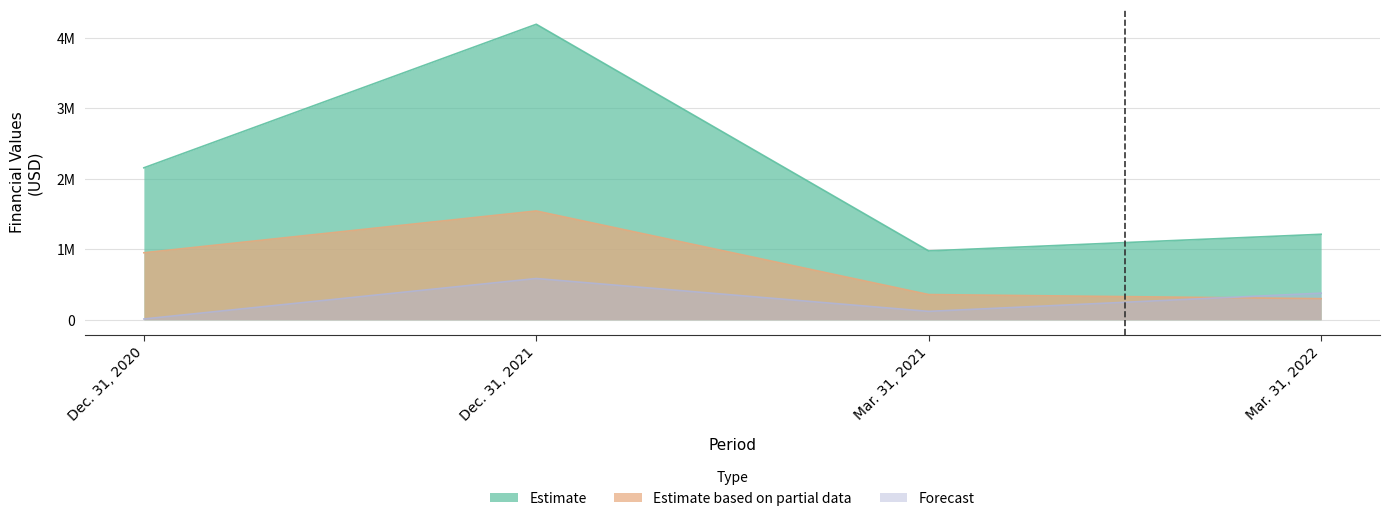

How many data points in Estimate based on partial data are less than 949782?

2